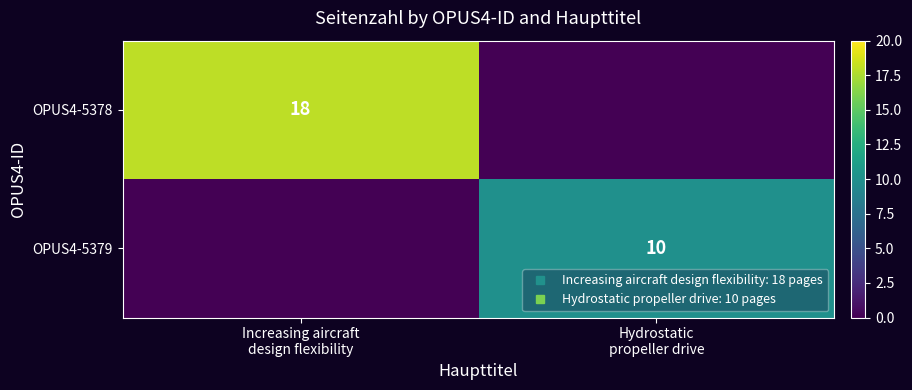

At Hydrostatic propeller drive, list the series in order from smallest to largest.

OPUS4-5378, OPUS4-5379